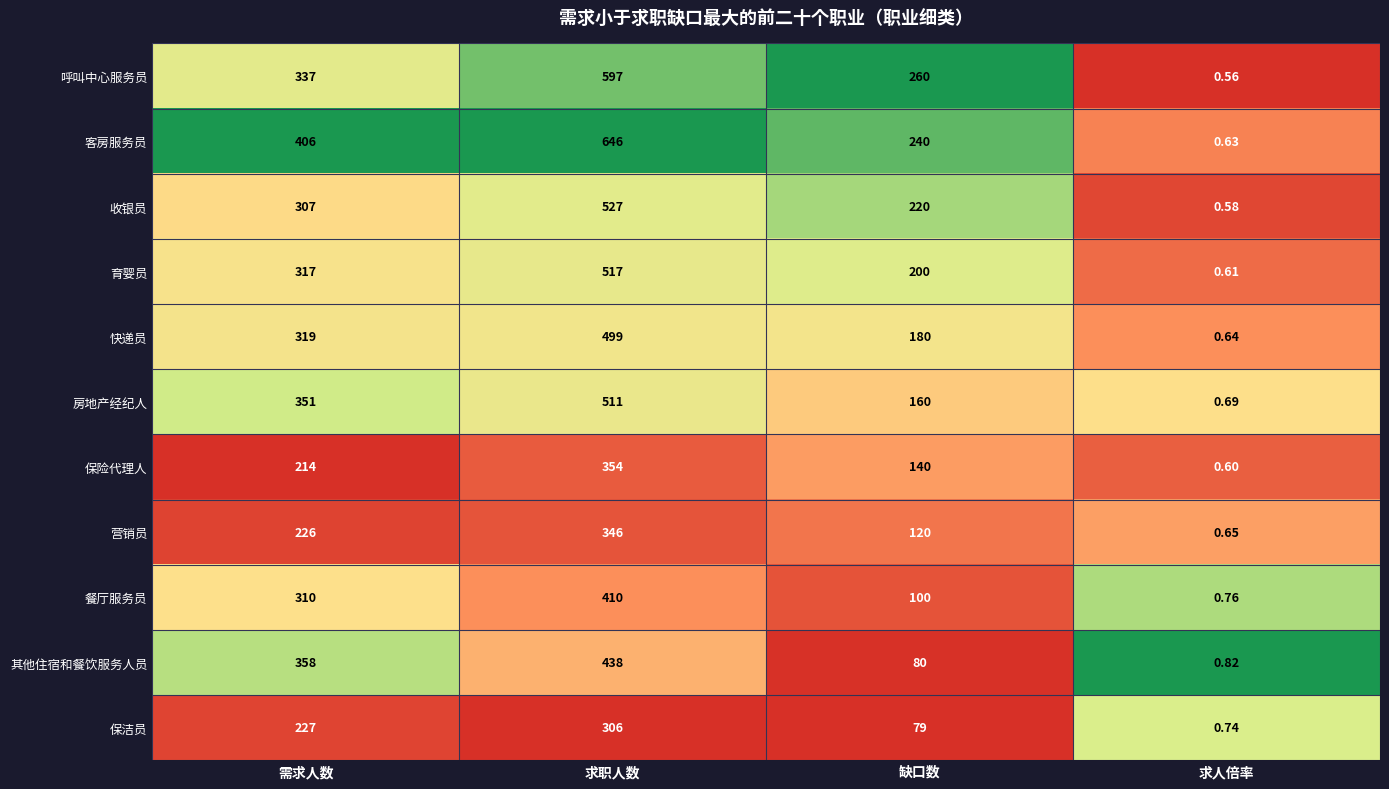

List the series in order of their peak value, lowest first.

保洁员, 营销员, 保险代理人, 餐厅服务员, 其他住宿和餐饮服务人员, 快递员, 房地产经纪人, 育婴员, 收银员, 呼叫中心服务员, 客房服务员